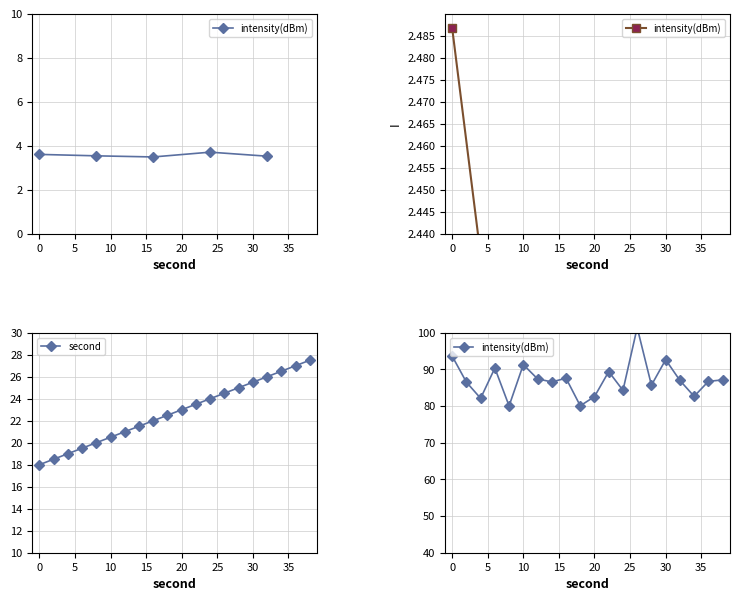

Which series changed the most between 0 and 30?

second